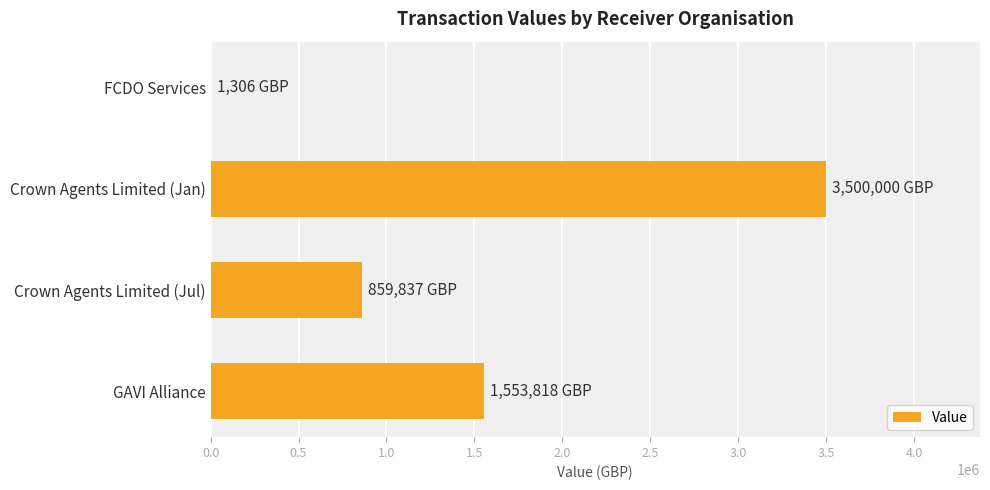

Where is the data nearest to the value 1750653?

GAVI Alliance